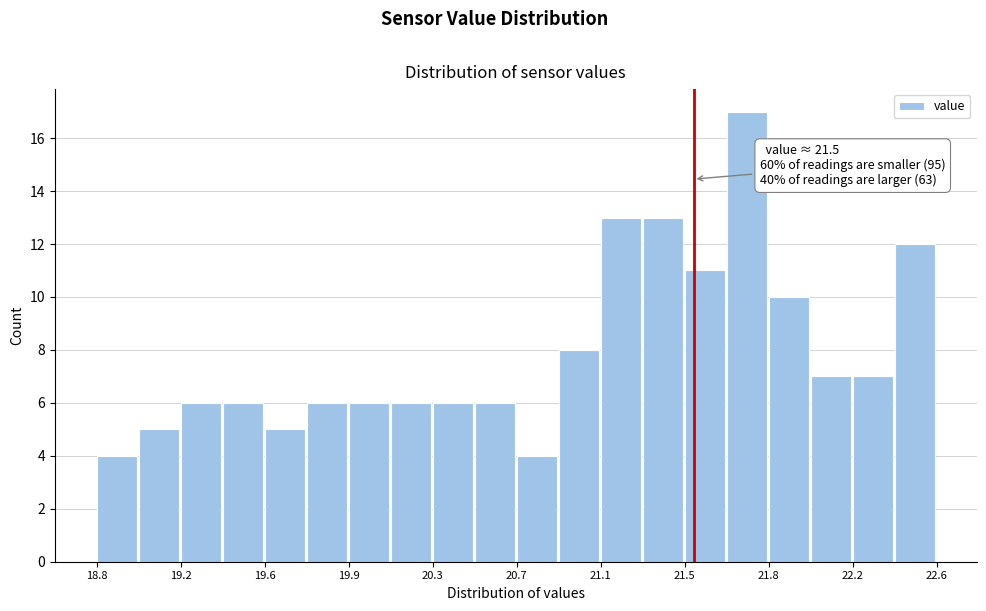

Read against the x-axis, roughly where is the centre of the tallest bar?

21.75